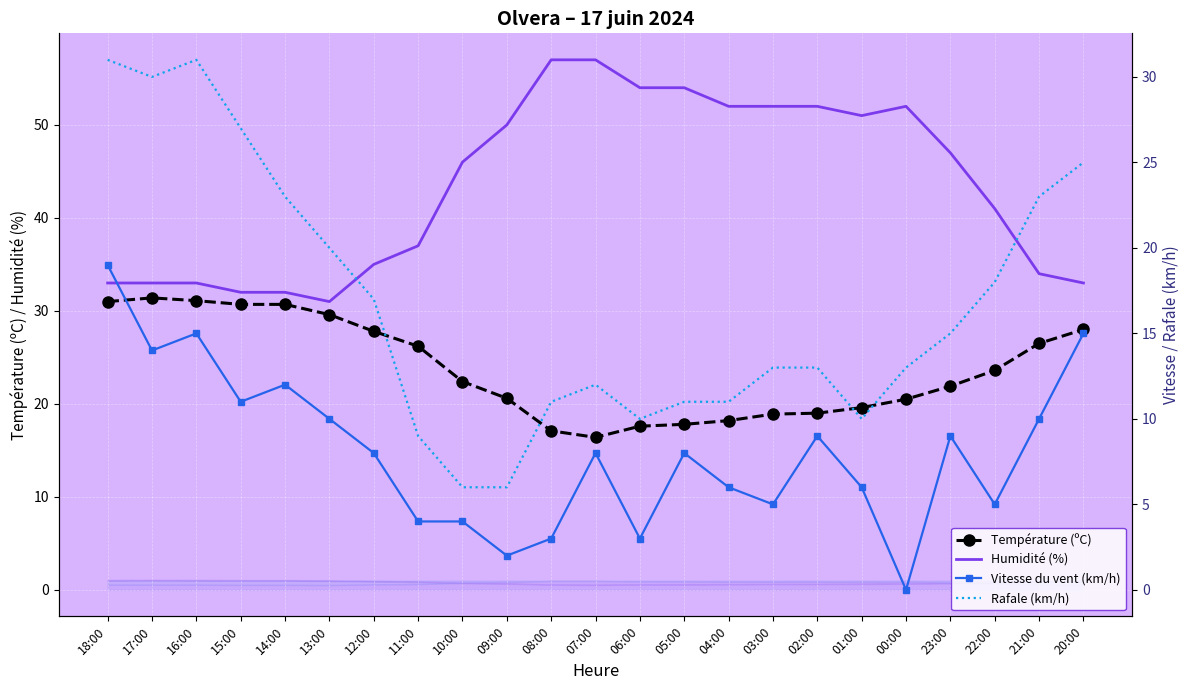

How many values in the Rafale (km/h) series exceed 13?

11